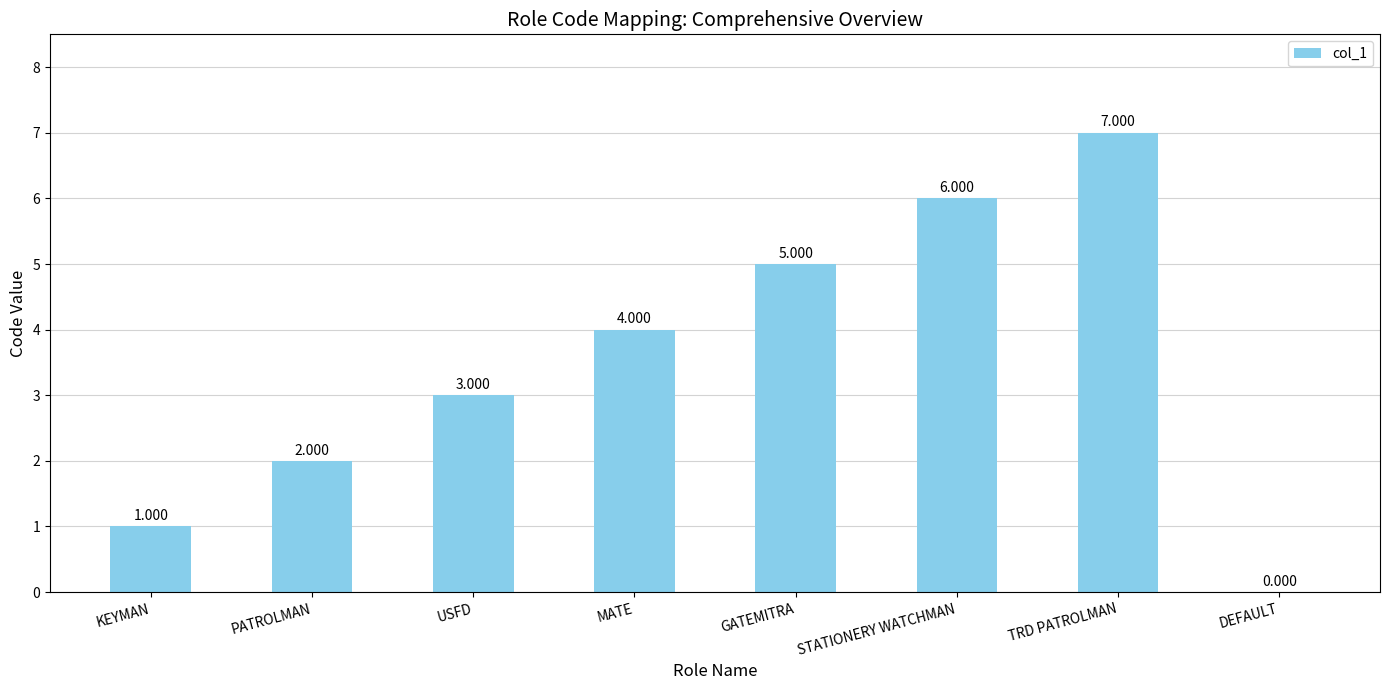

Which category has the highest value across all series?

TRD PATROLMAN